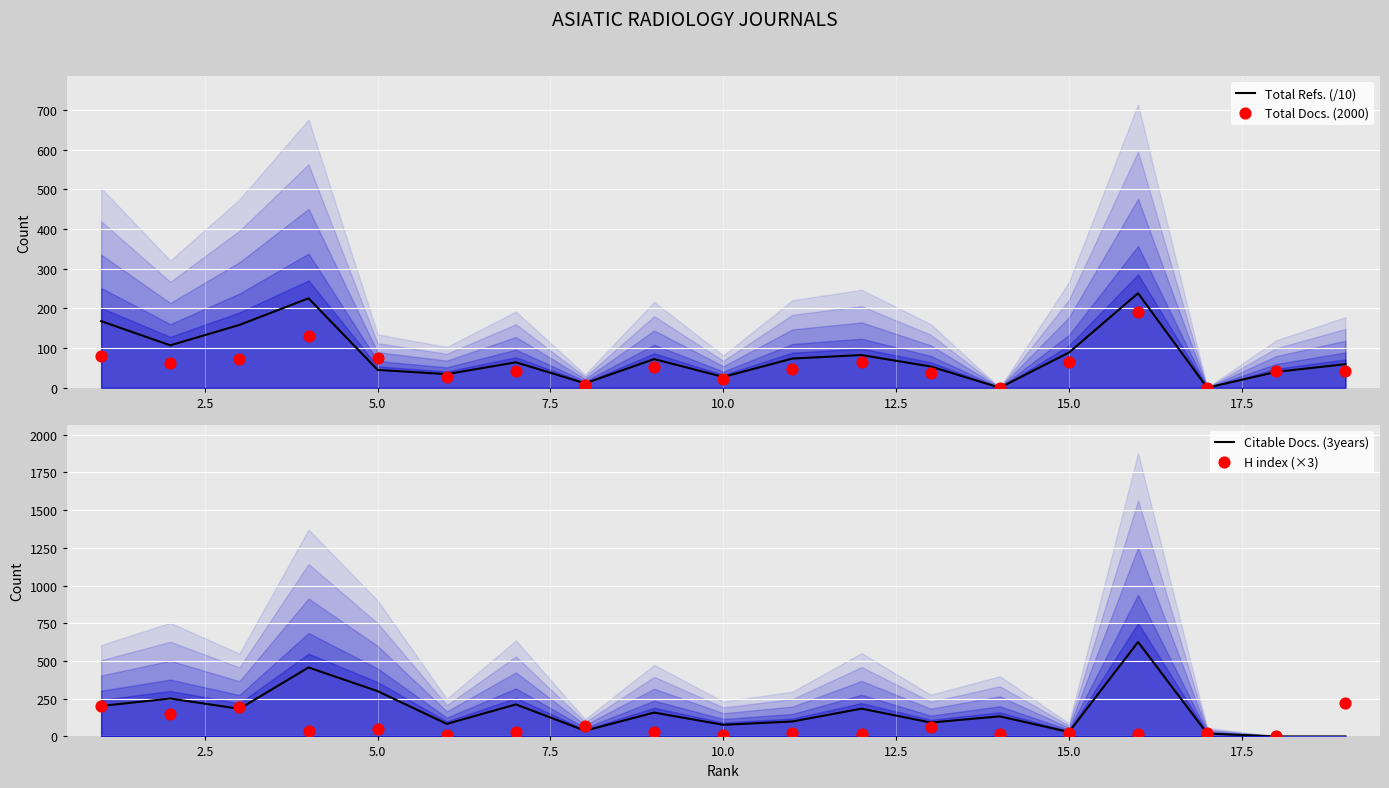

At how many categories does at least one series exceed 438?

2